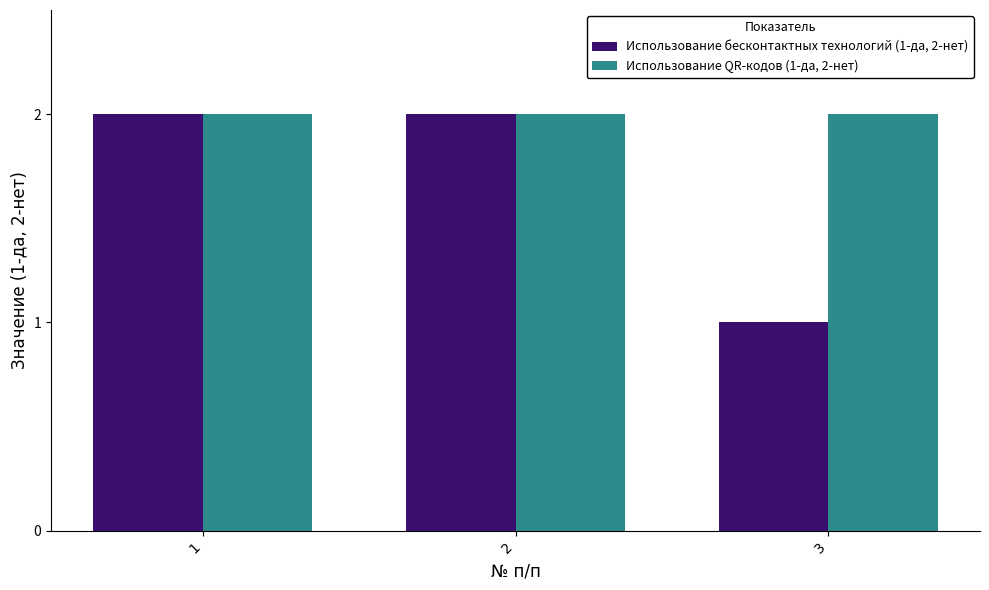

At how many categories does at least one series exceed 1?

3